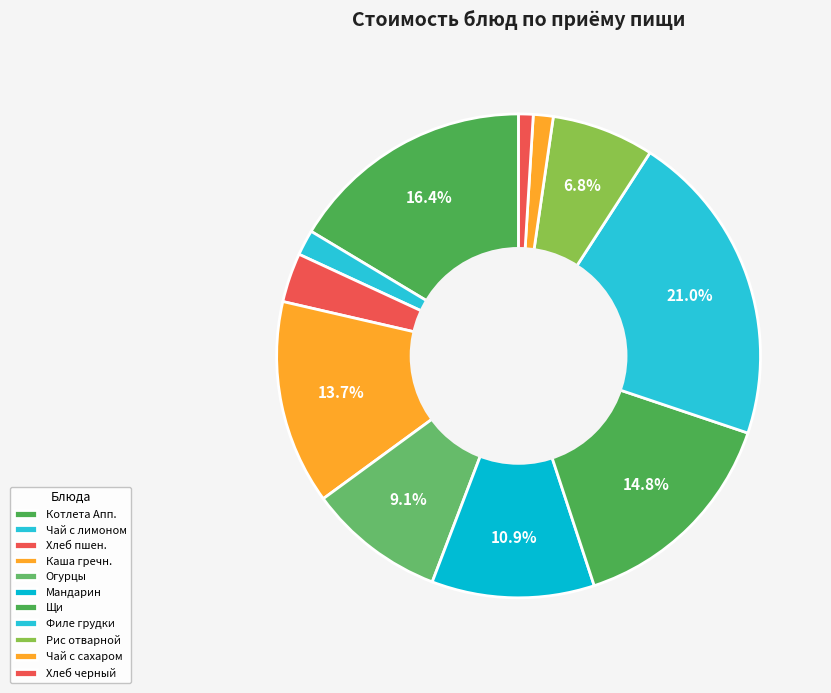

What percentage is the Хлеб черный slice, to the nearest percent?

1%